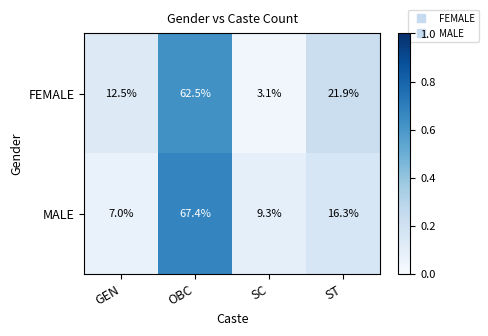

What is the maximum value shown in the chart?

67.4